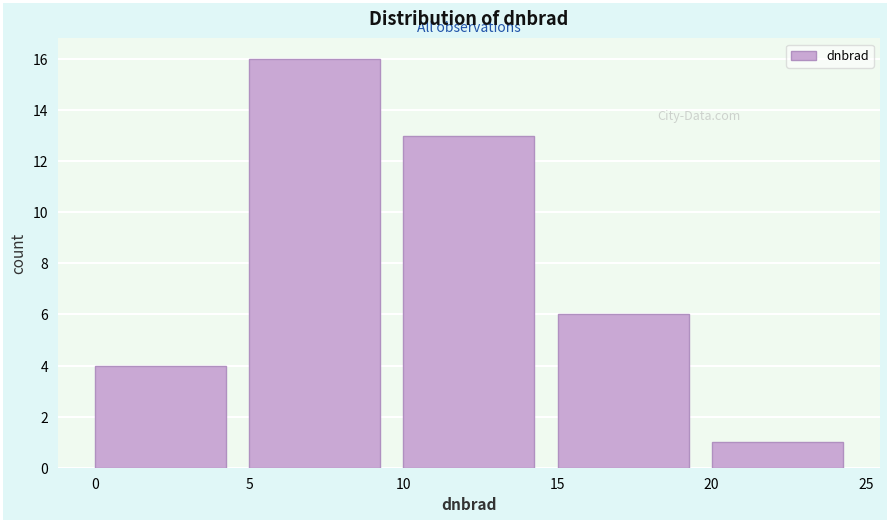

Reading left to right, list every bar in this chart as the range it spans on the x-axis followed by its height. The values are not printed on the chart, so give them approximately, as read against the axis.

0 to 5: 4
5 to 10: 16
10 to 15: 13
15 to 20: 6
20 to 25: 1